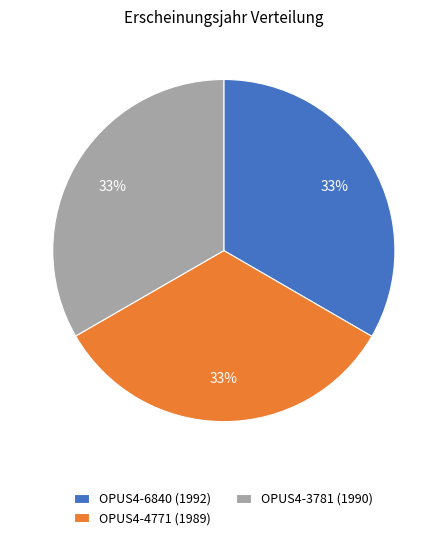

Count the number of slices in the pie.

3